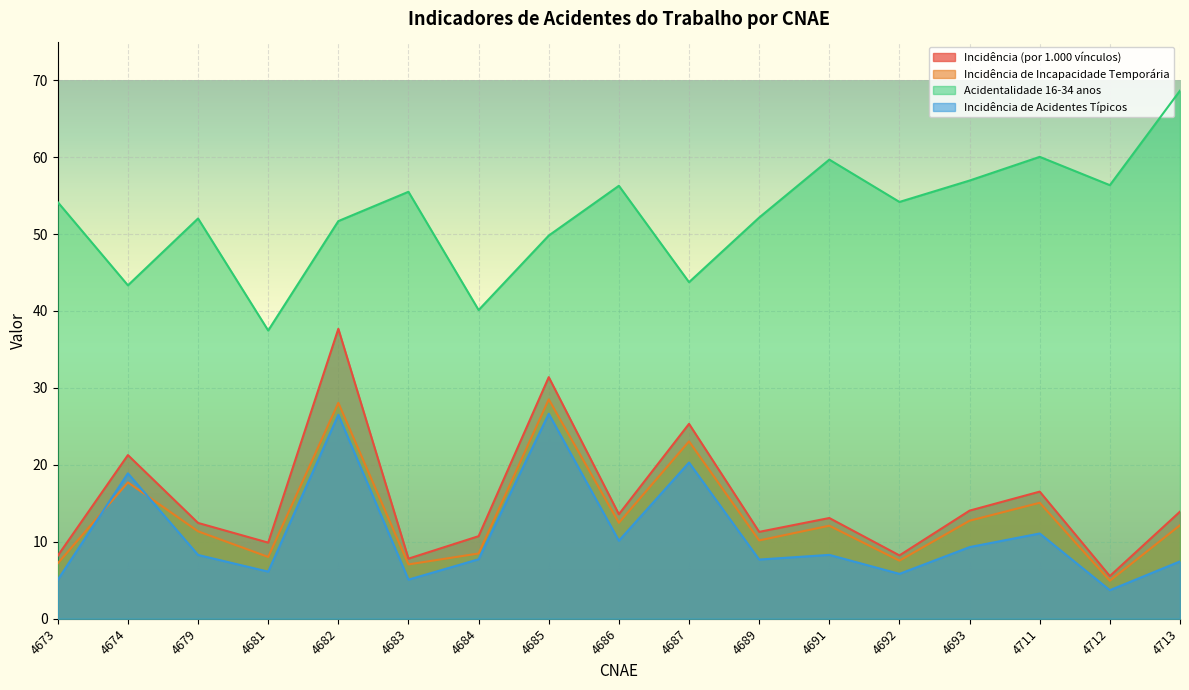

Which category has the highest value in the Acidentalidade 16-34 anos series?

4713